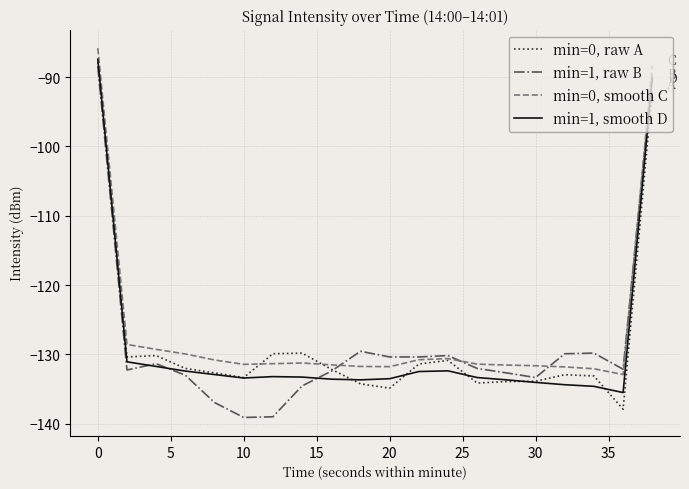

What is the greatest value displayed?

-85.8